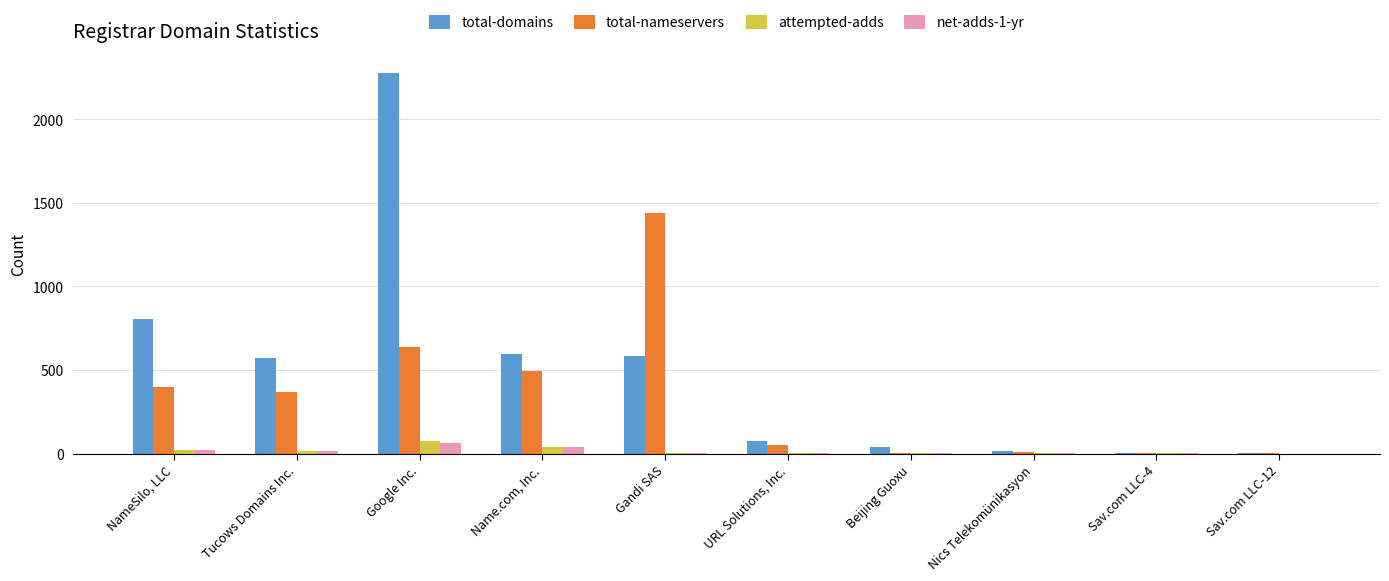

The total-domains series shows 14 at Nics Telekomünikasyon. True or false?

True